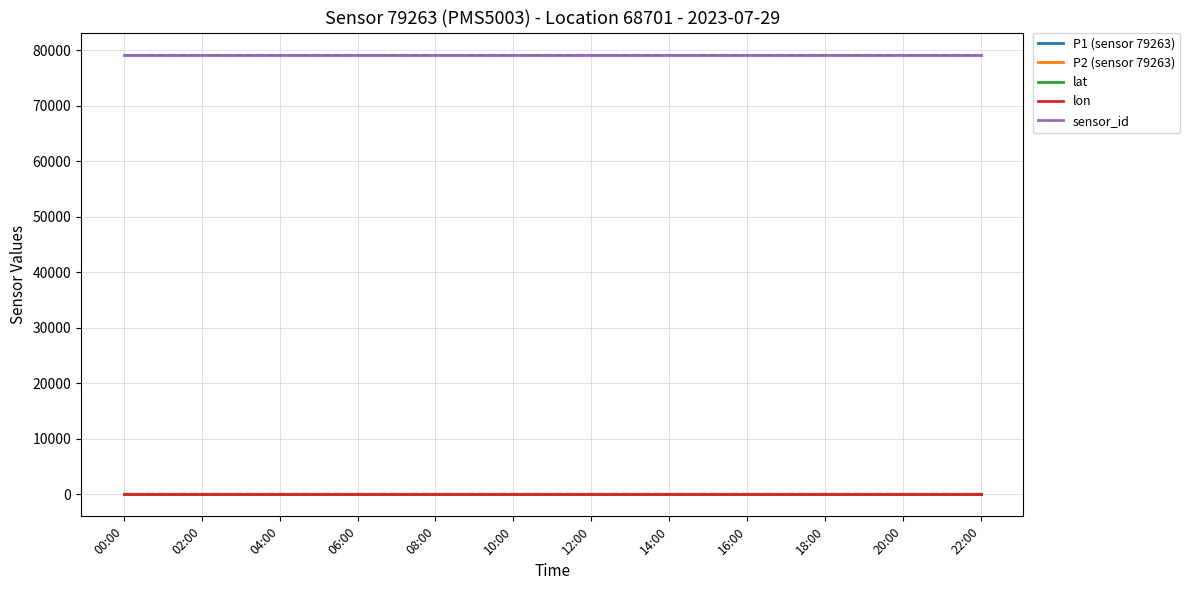

True or false: lat has a value of 51.6 at 16:00.

True